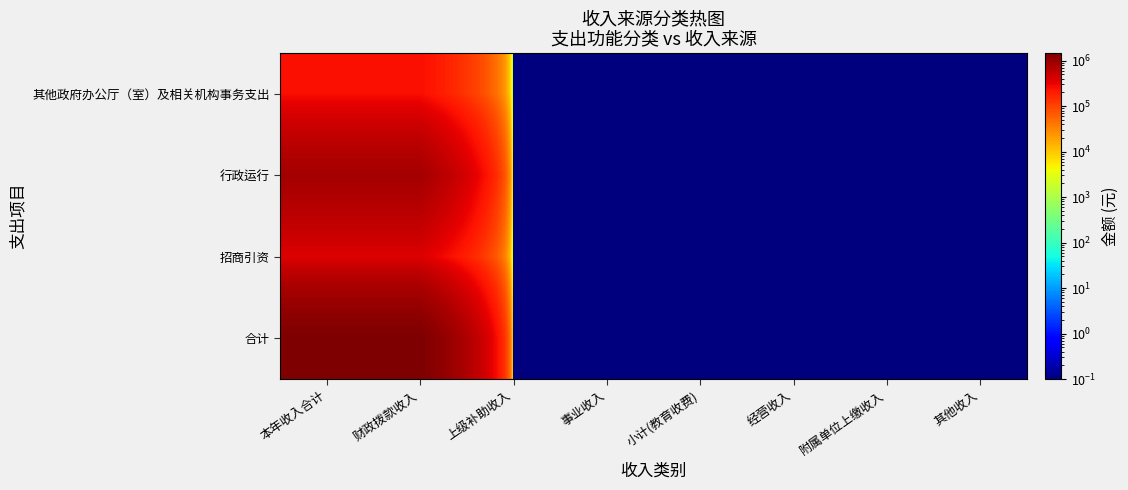

Reading left to right, what are all the values shown in this chart?

其他政府办公厅（室）及相关机构事务支出: 本年收入合计=255281.0	财政拨款收入=255281.0	上级补助收入=0.1	事业收入=0.1	小计(教育收费)=0.1	经营收入=0.1	附属单位上缴收入=0.1	其他收入=0.1
行政运行: 本年收入合计=835344.0	财政拨款收入=835344.0	上级补助收入=0.1	事业收入=0.1	小计(教育收费)=0.1	经营收入=0.1	附属单位上缴收入=0.1	其他收入=0.1
招商引资: 本年收入合计=372041.0	财政拨款收入=372041.0	上级补助收入=0.1	事业收入=0.1	小计(教育收费)=0.1	经营收入=0.1	附属单位上缴收入=0.1	其他收入=0.1
合计: 本年收入合计=1462666.0	财政拨款收入=1462666.0	上级补助收入=0.1	事业收入=0.1	小计(教育收费)=0.1	经营收入=0.1	附属单位上缴收入=0.1	其他收入=0.1